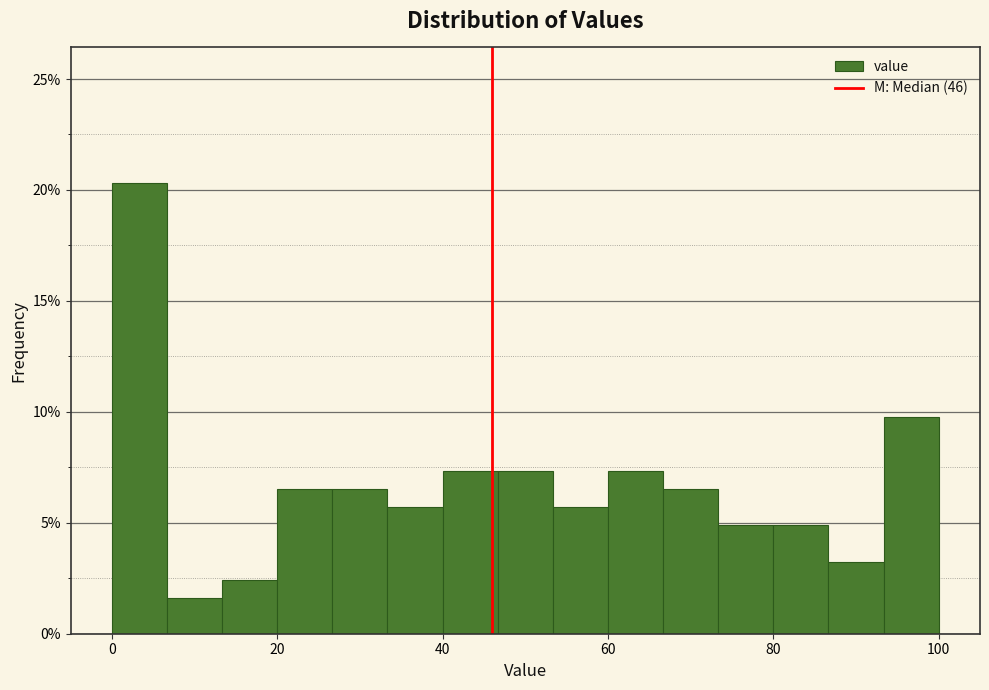

Around what value on the x-axis is the tallest bar? Give the approximate position of its centre, as read against the axis.

4